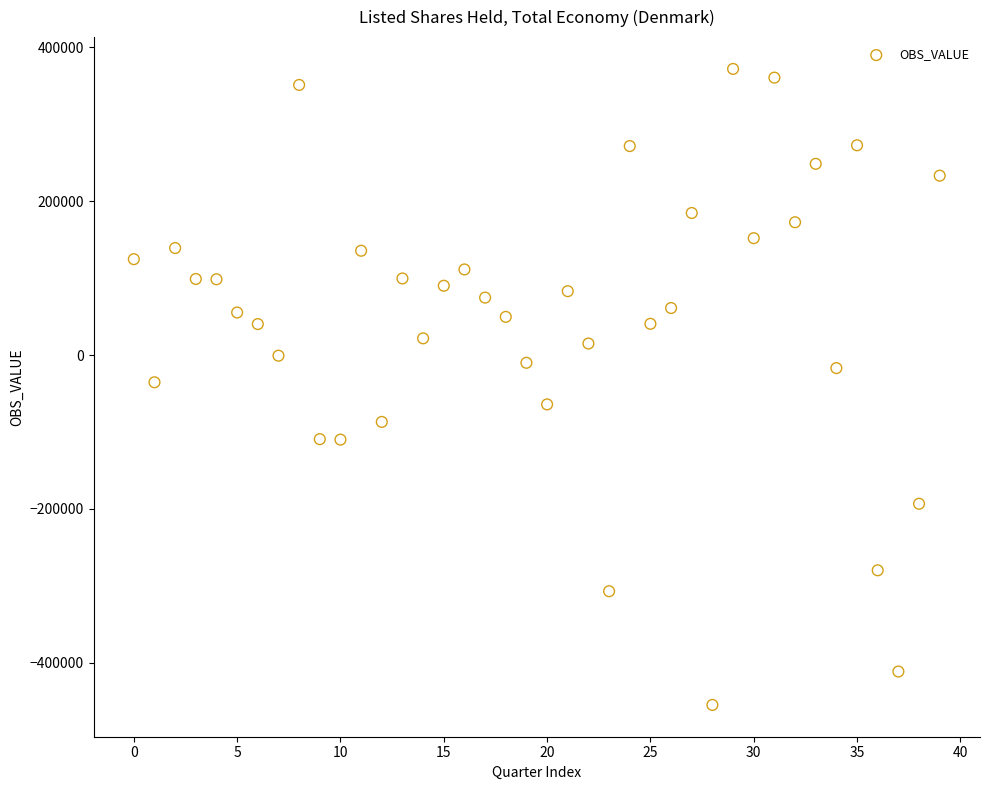

What is the range of Y values (max minus min)?

826442